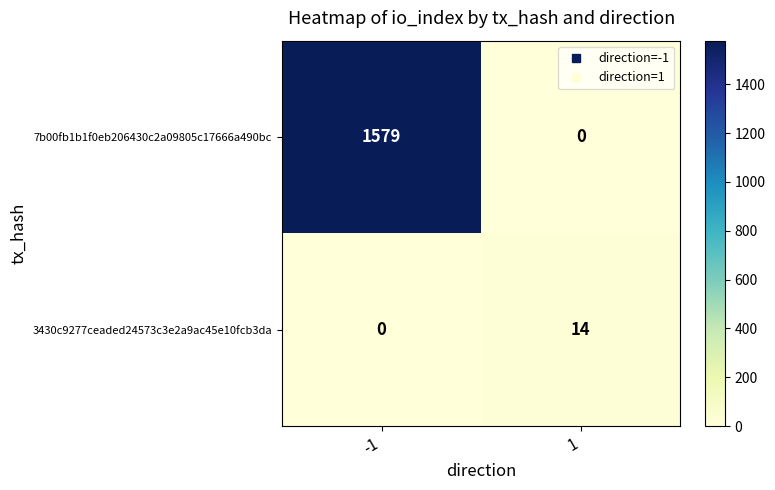

Which series has the largest range (max minus min)?

7b00fb1b1f0eb206430c2a09805c17666a490bc